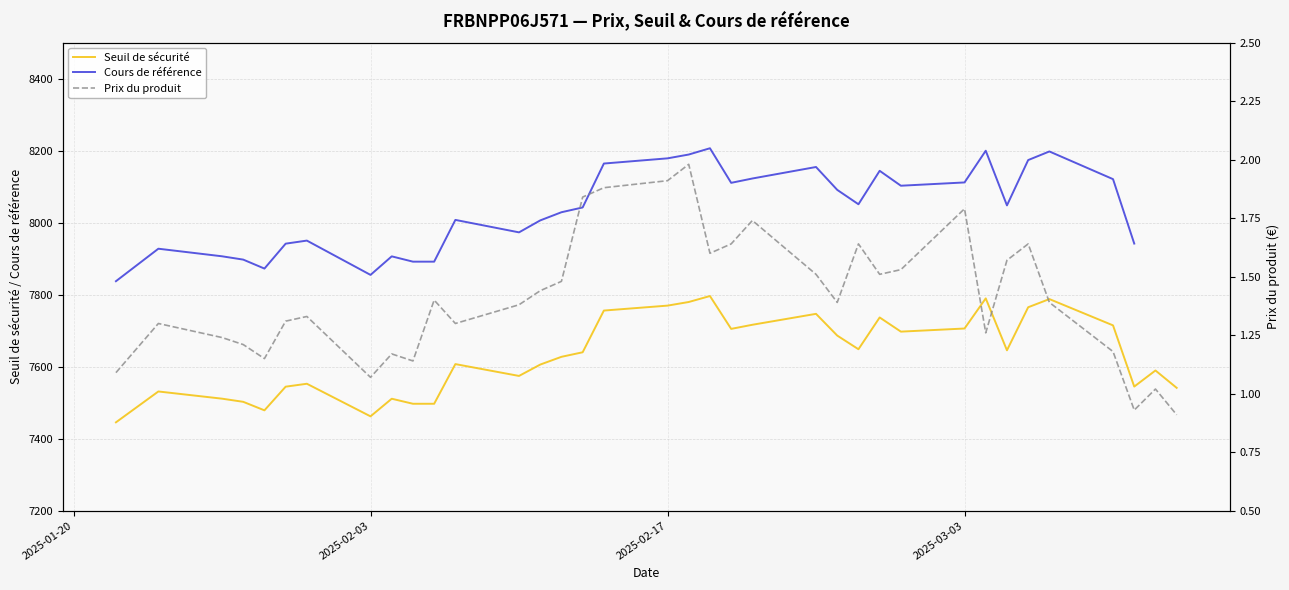

True or false: Seuil de sécurité and Prix du produit intersect in this chart.

False